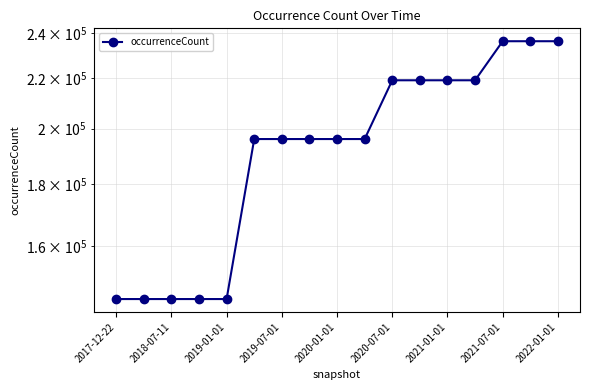

How many data points does each series have?

17